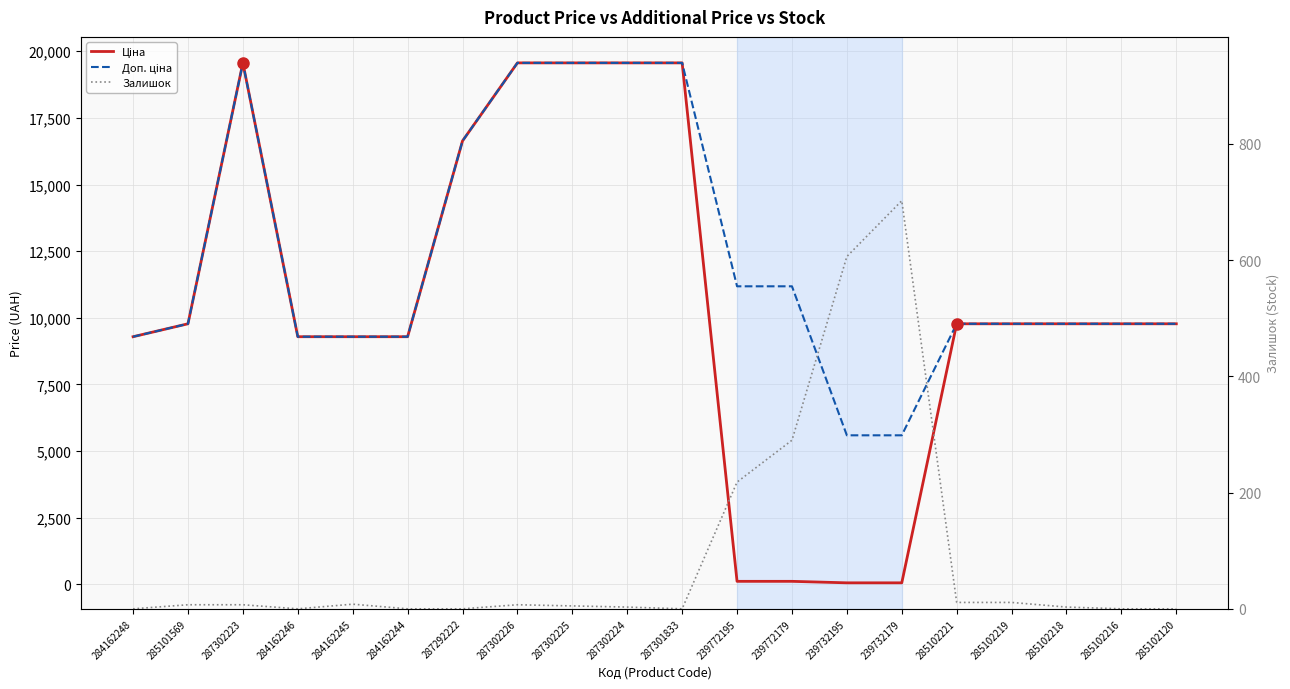

What is the spread (max minus min) of values at 284162248?

9290.5